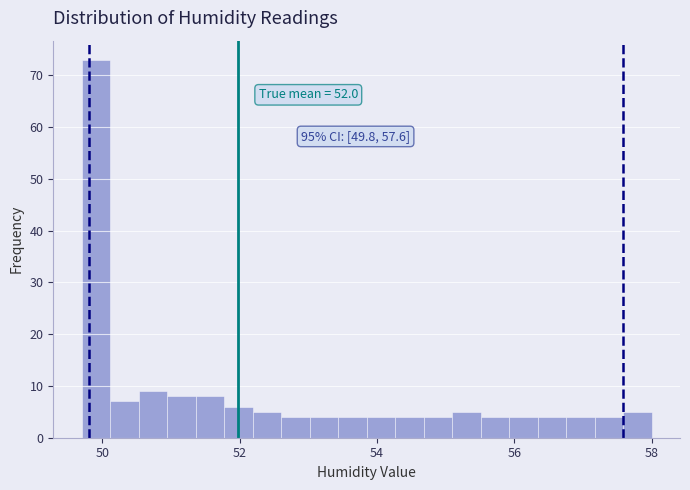

Around what value on the x-axis is the tallest bar? Give the approximate position of its centre, as read against the axis.

50.0